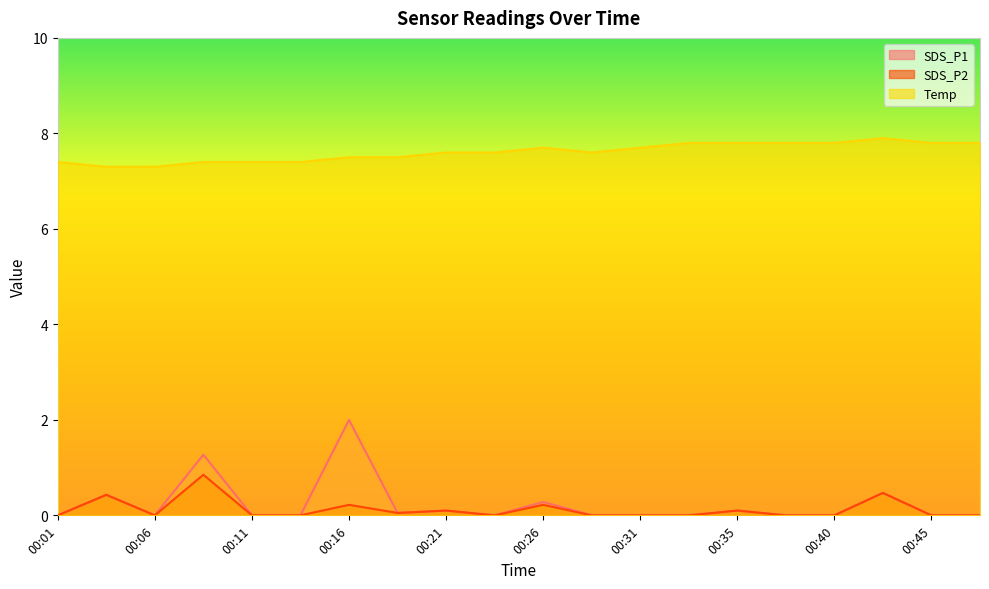

The value of SDS_P1 at 00:48 is 0.9. True or false?

False